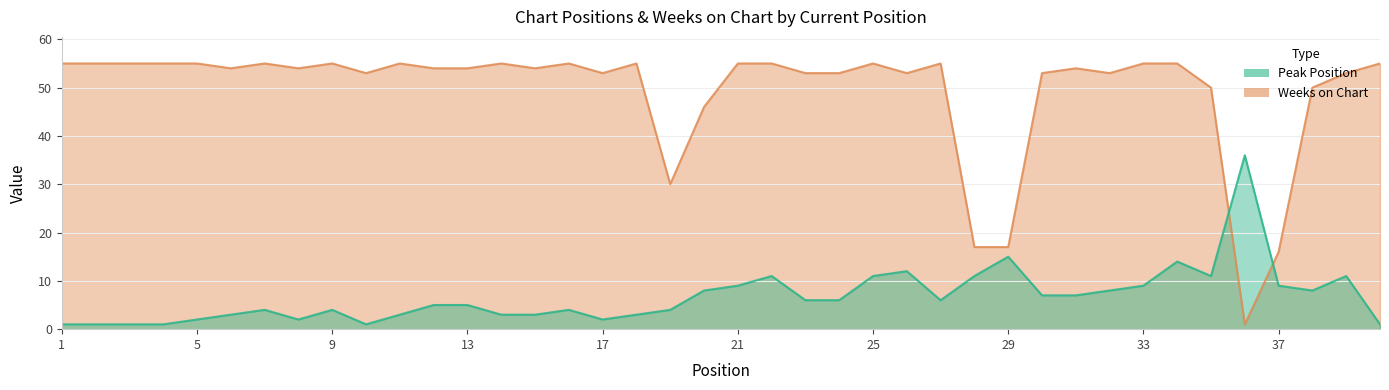

What is the difference between the maximum and minimum values in the Peak Position series?

35